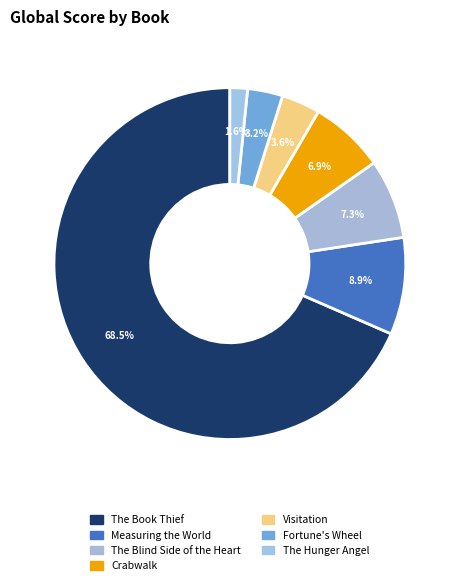

Count the number of slices in the pie.

7